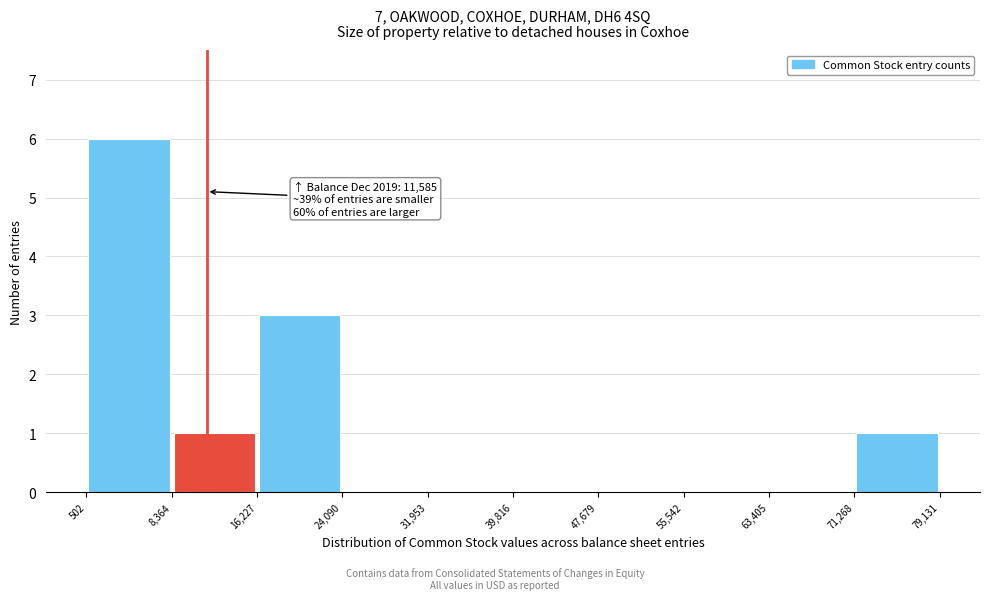

Over which range of the x-axis is the bar tallest?

502 to 8,364